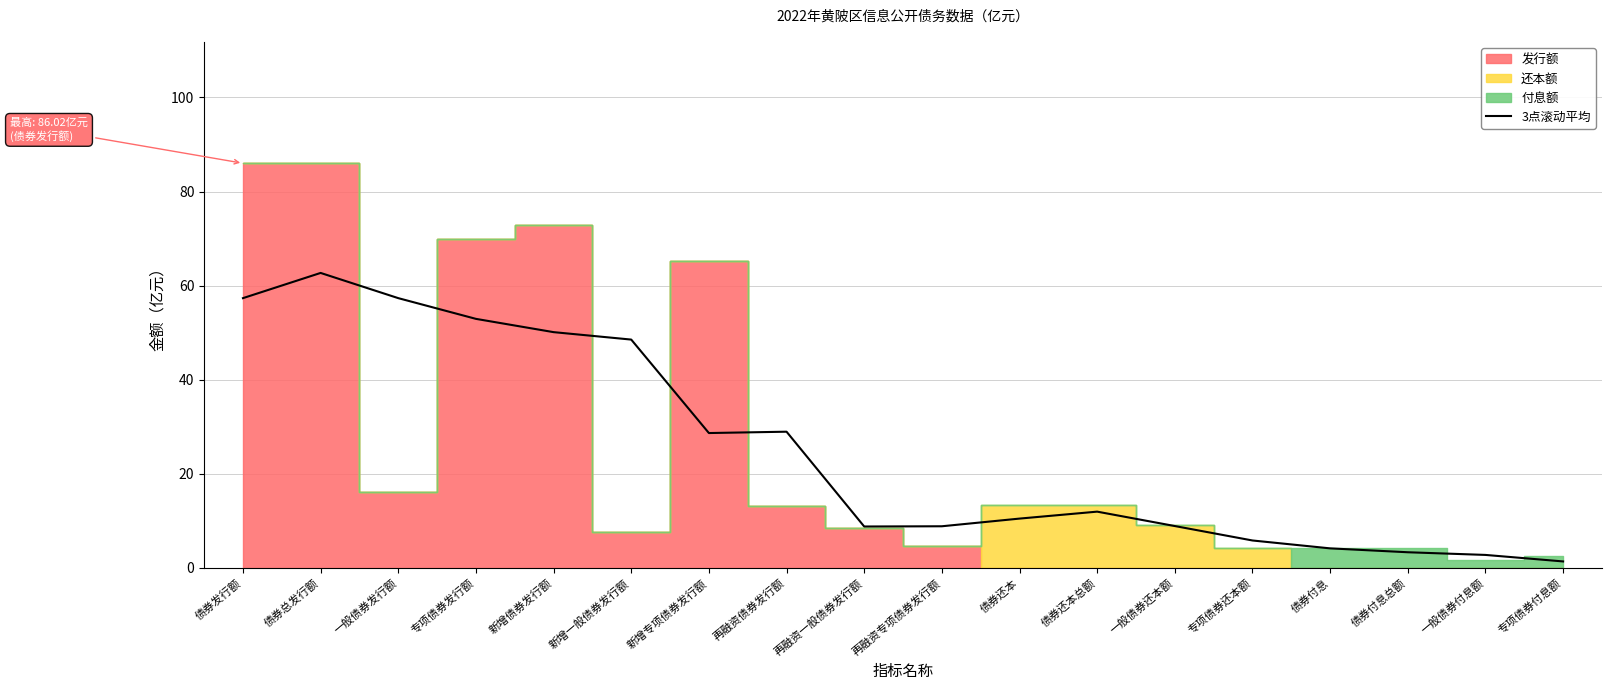

Which category has the highest value across all series?

债券总发行额